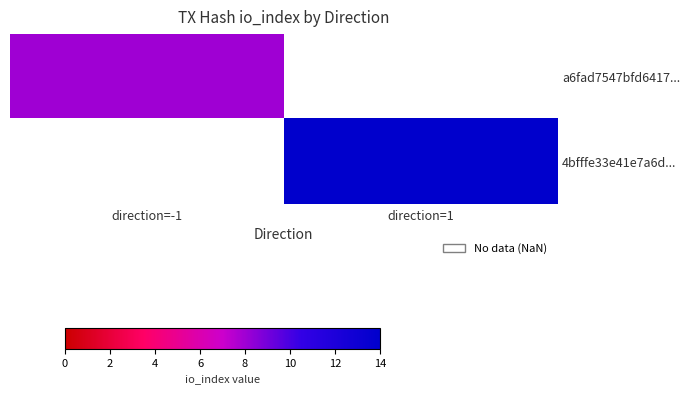

List the series in order of their overall mean, lowest first.

a6fad7547bfd6417..., 4bfffe33e41e7a6d...